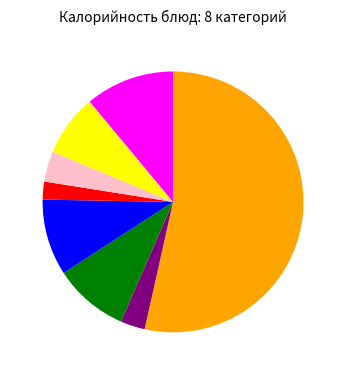

Is there any slice that represents more than half of the pie?

Yes